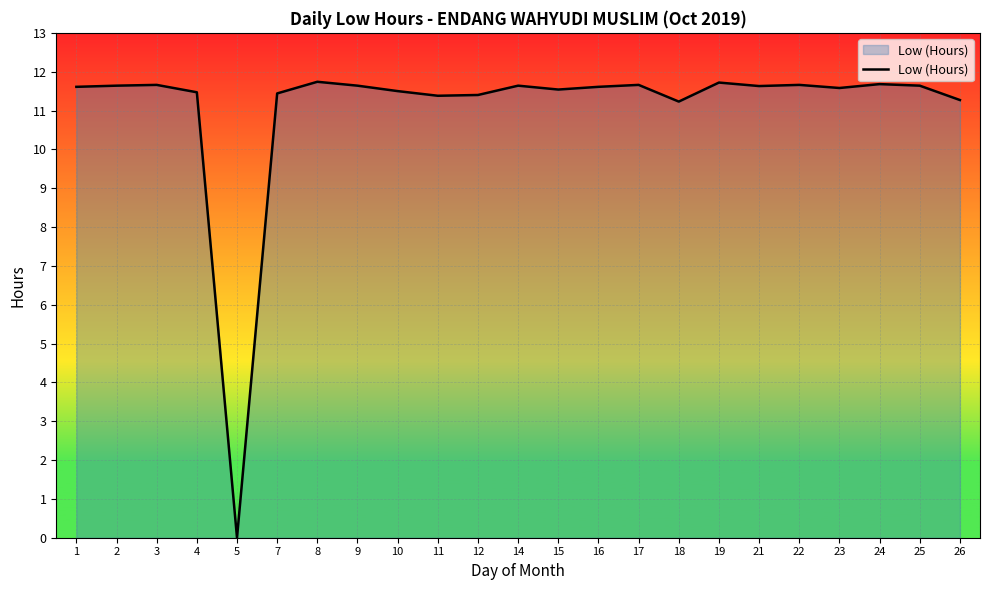

What is the greatest value displayed?

11.7